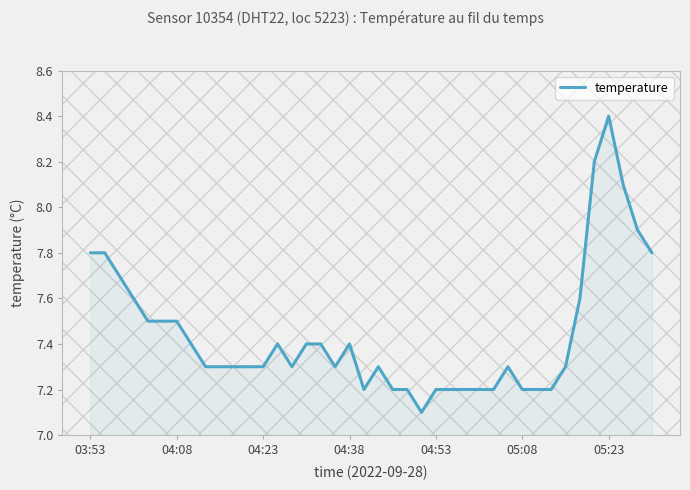

What is the maximum value shown in the chart?

8.4